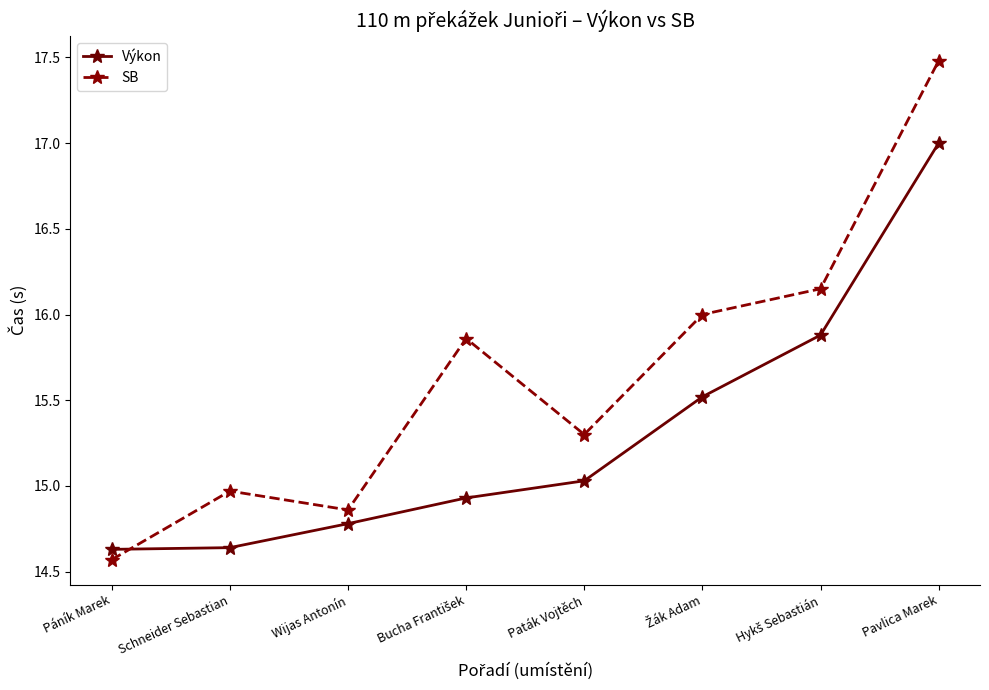

What position from the right is Schneider Sebastian?

7